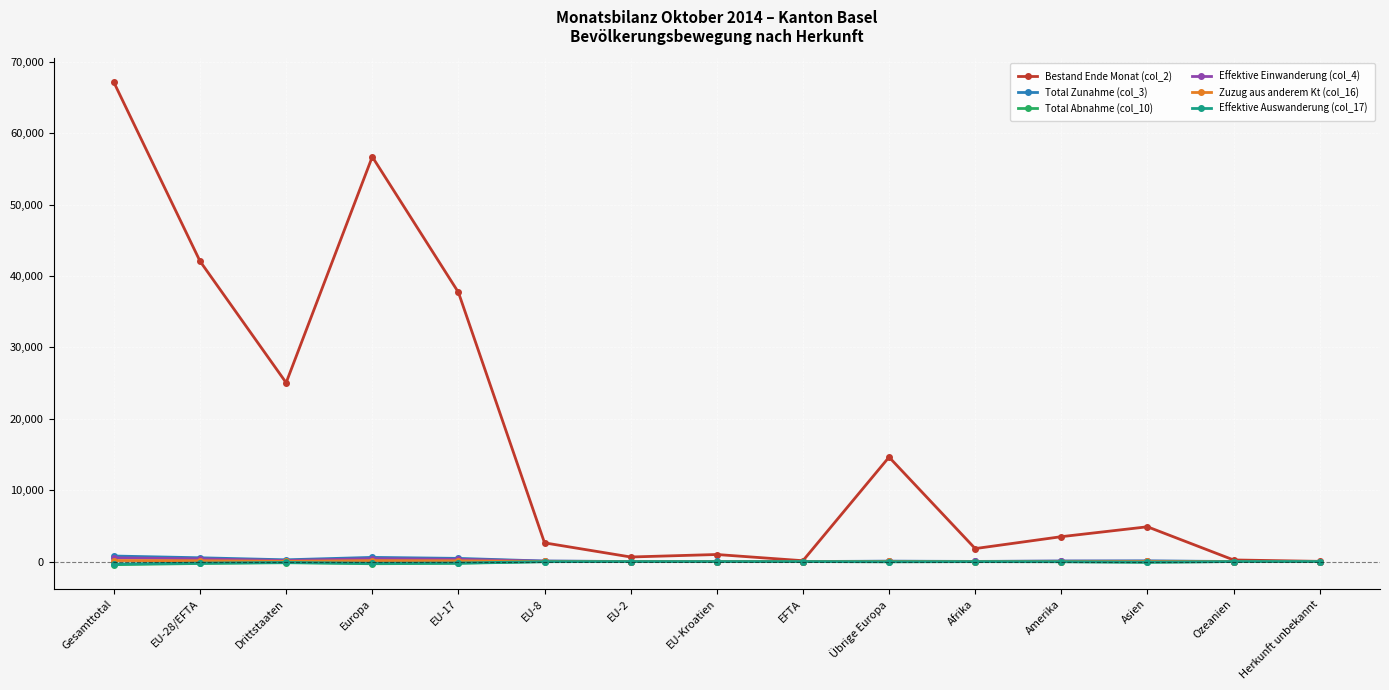

What is the maximum value for Total Zunahme (col_3)?

773